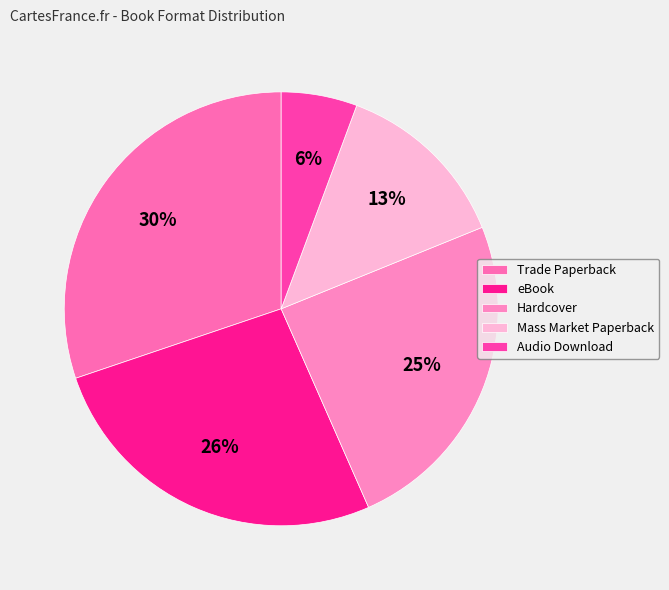

Do eBook and Trade Paperback together represent more than half of the pie?

Yes